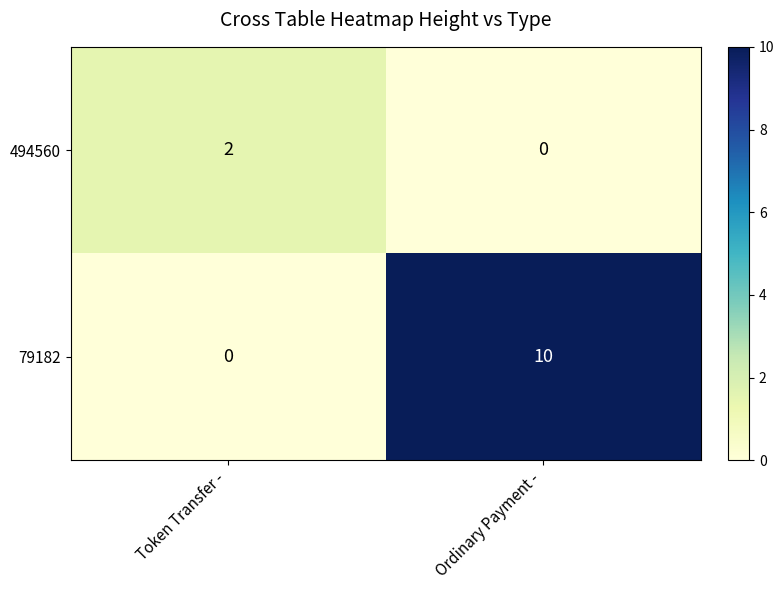

Which series has the largest range (max minus min)?

79182